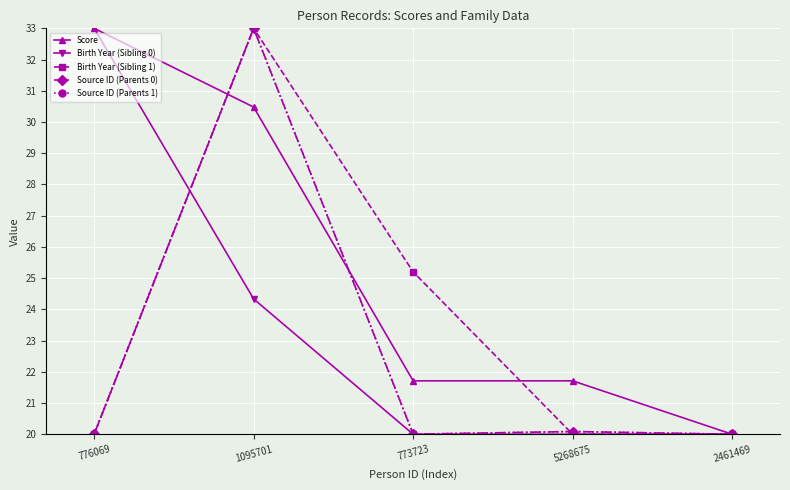

What is the greatest value displayed?

33.0